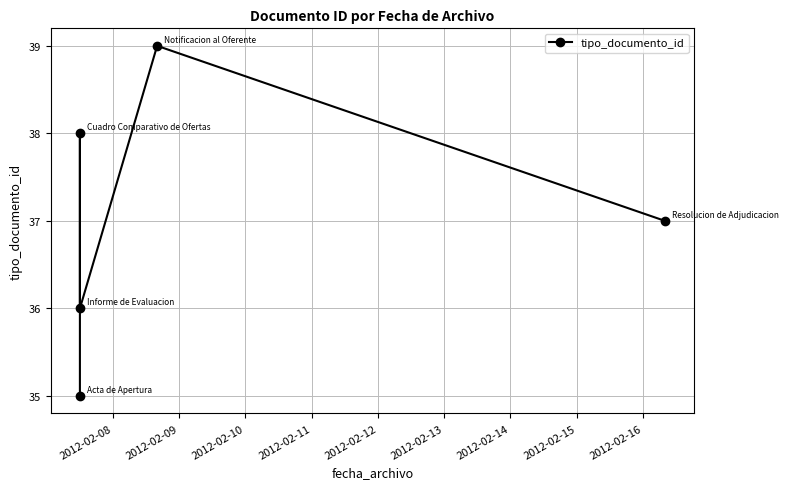

Count the values in the range 36 to 38.

3